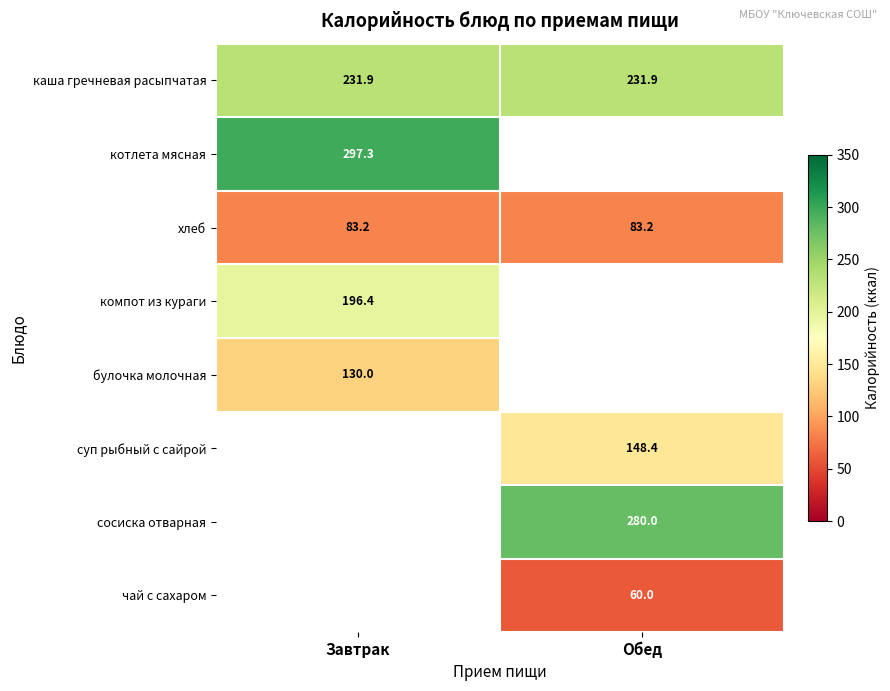

What is the smallest value displayed?

60.0